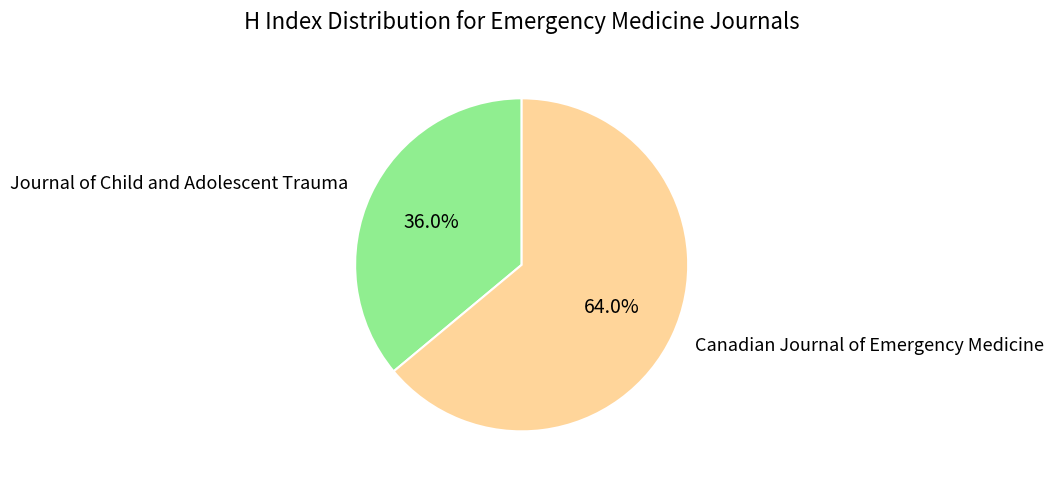

Is the sum of Canadian Journal of Emergency Medicine and Journal of Child and Adolescent Trauma greater than half?

Yes